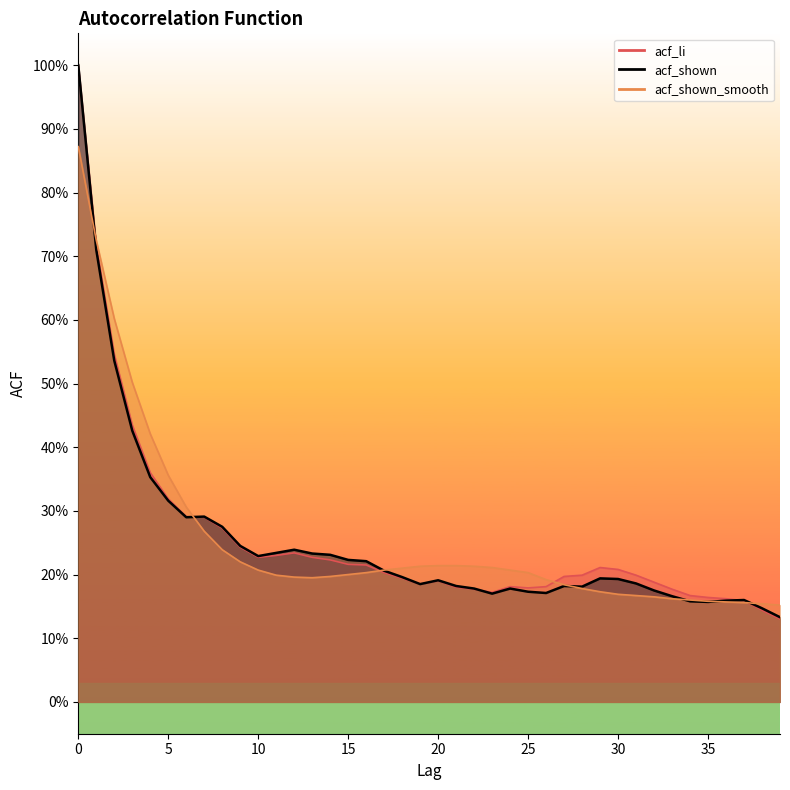

The value of acf_shown_smooth at 35 is 0.2. True or false?

True